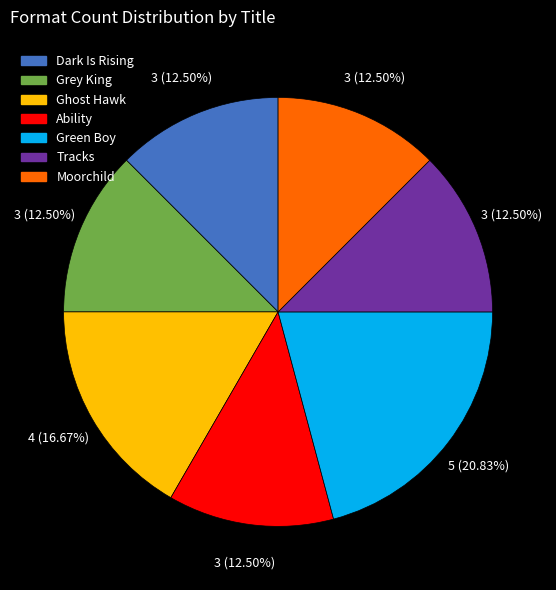

Which category has the biggest portion of the pie?

Green Boy